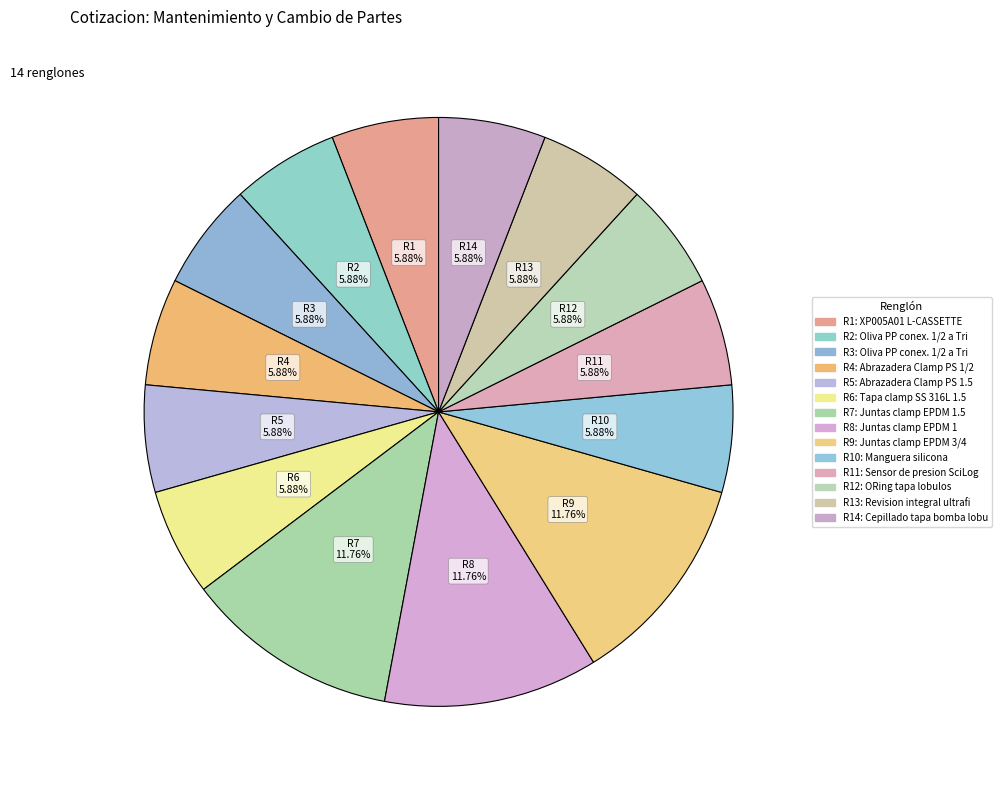

How many segments does this pie chart have?

14